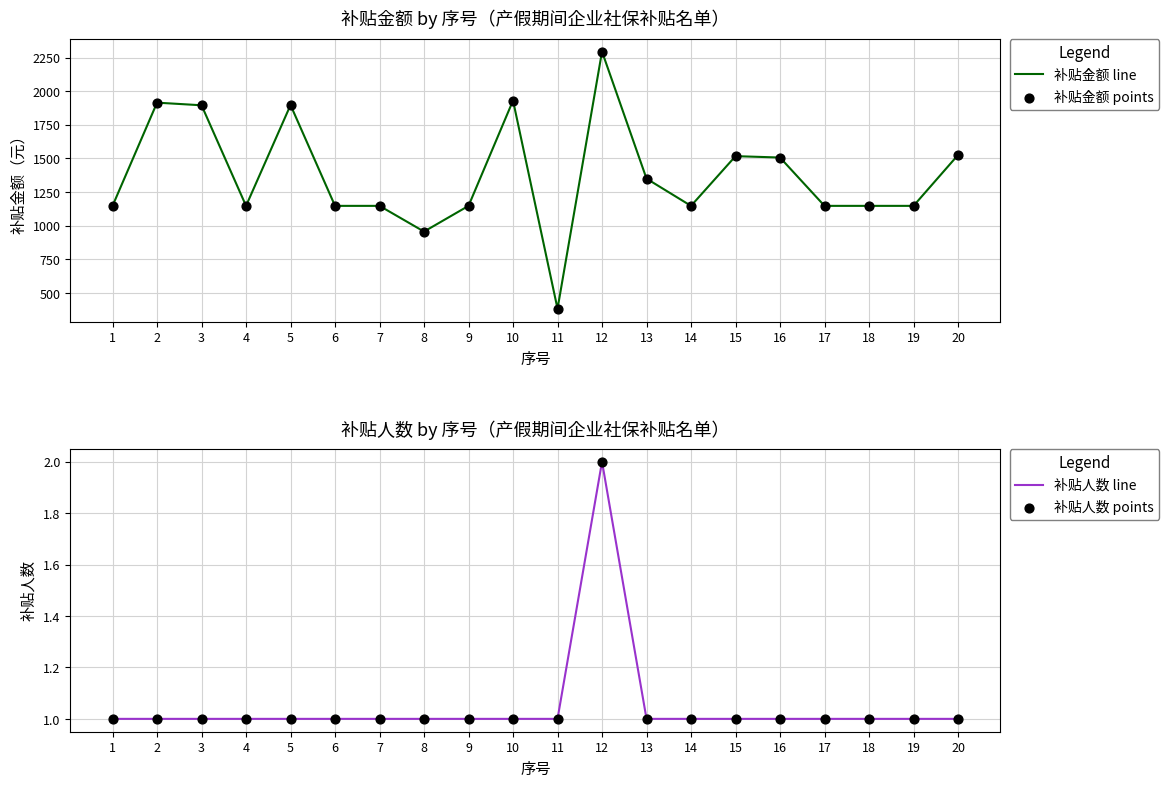

Which series has the largest total across all categories?

补贴金额 line